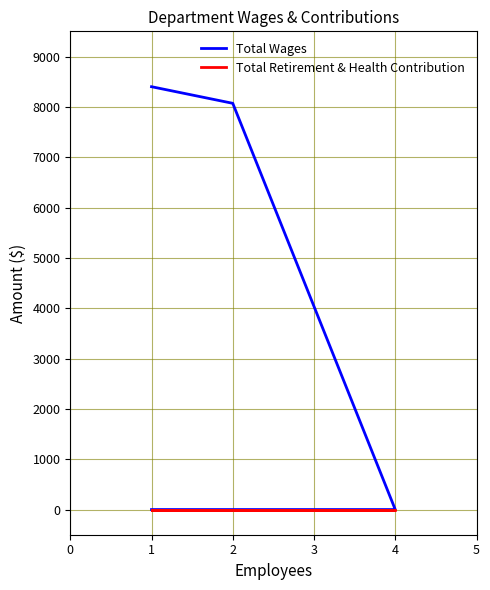

How many lines are shown in the chart?

2